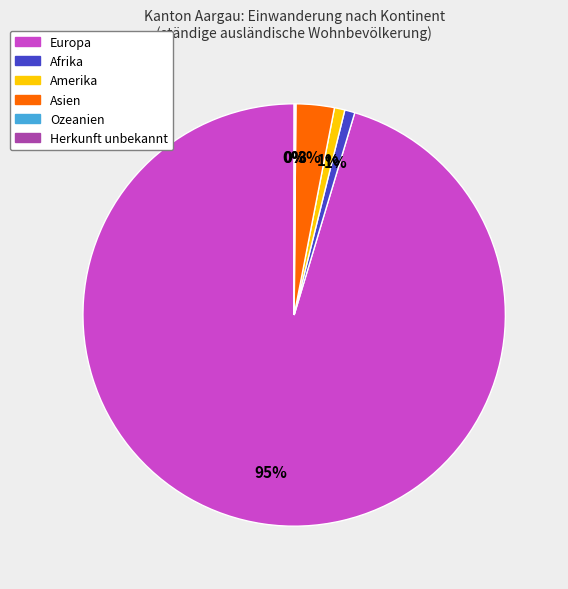

Which slice is the largest?

Europa